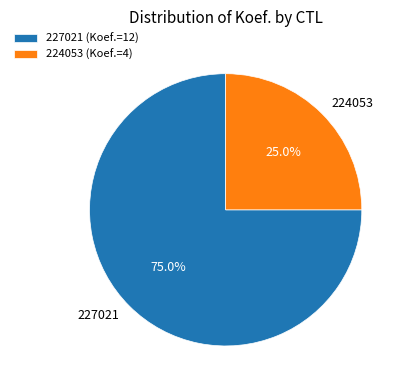

To the nearest percent, what is the difference between the 224053 and 227021 slice percentages?

50%